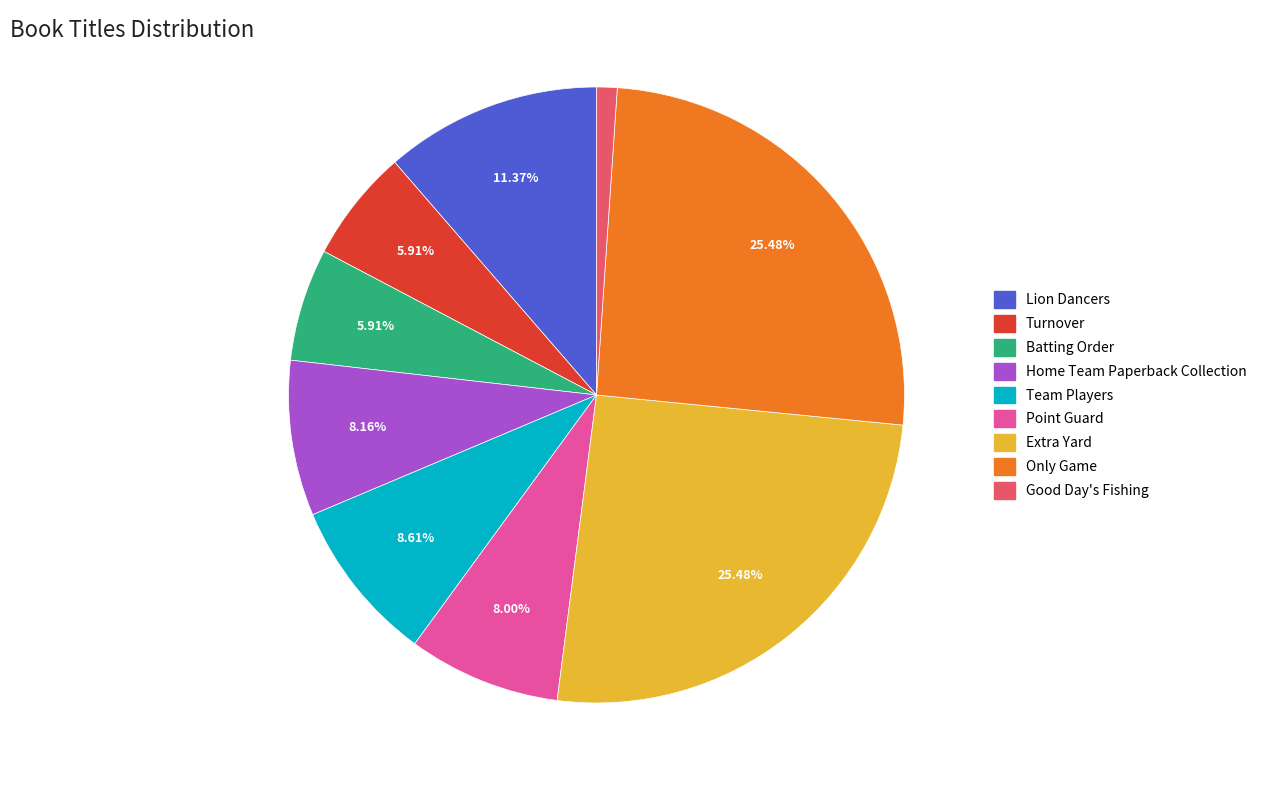

How much of the chart is everything except Turnover?

94.1%